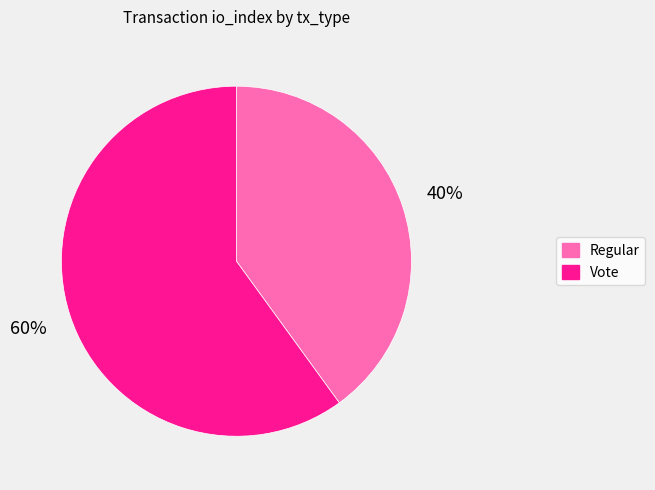

What is the ratio of the value at Regular to the value at Vote?

0.7